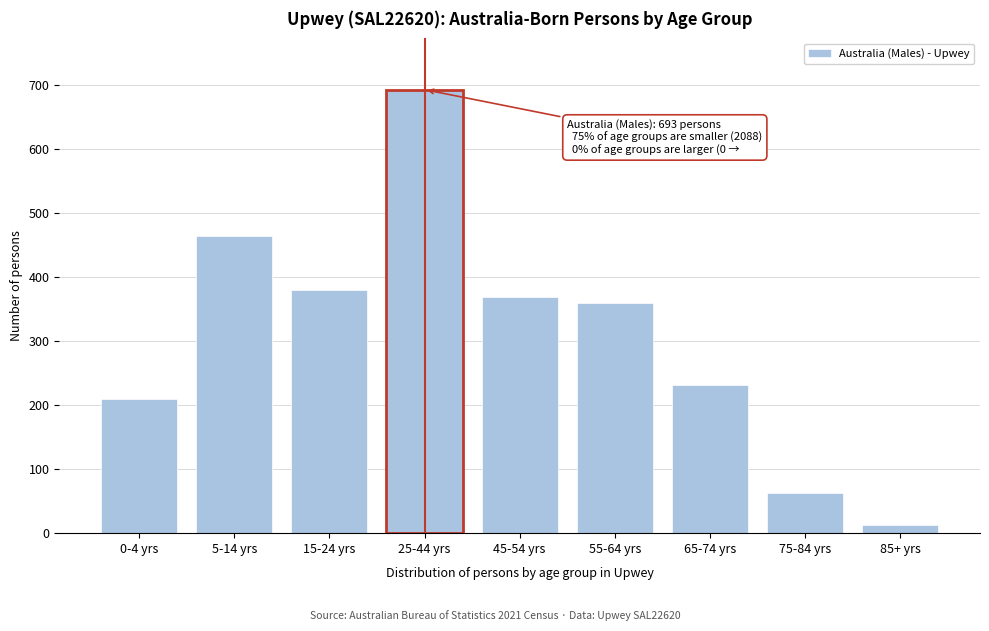

Reading left to right, what are all the values shown in this chart?

209	465	380	693	369	359	232	62	12